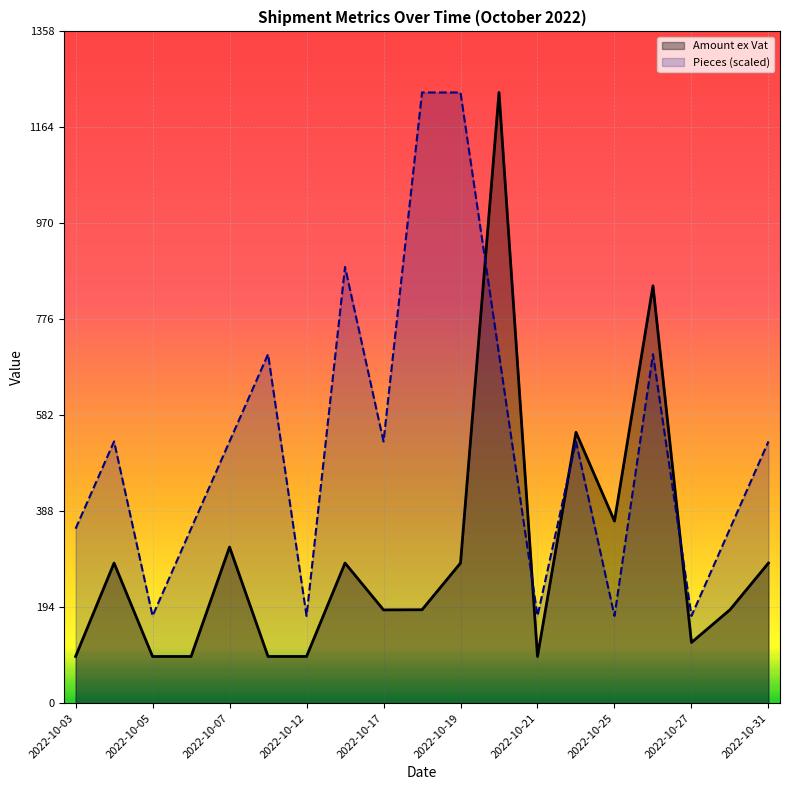

After their last crossing, which series has the higher values: Pieces (scaled) or Amount ex Vat?

Pieces (scaled)